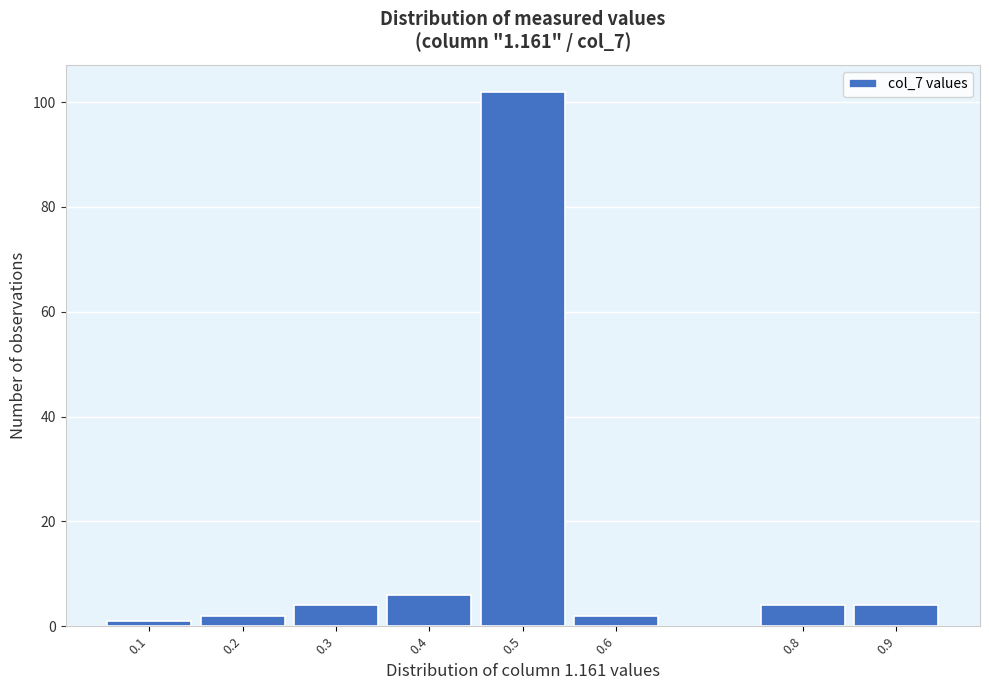

Reading right to left, extract all data points from this chart.

4	4	2	102	6	4	2	1